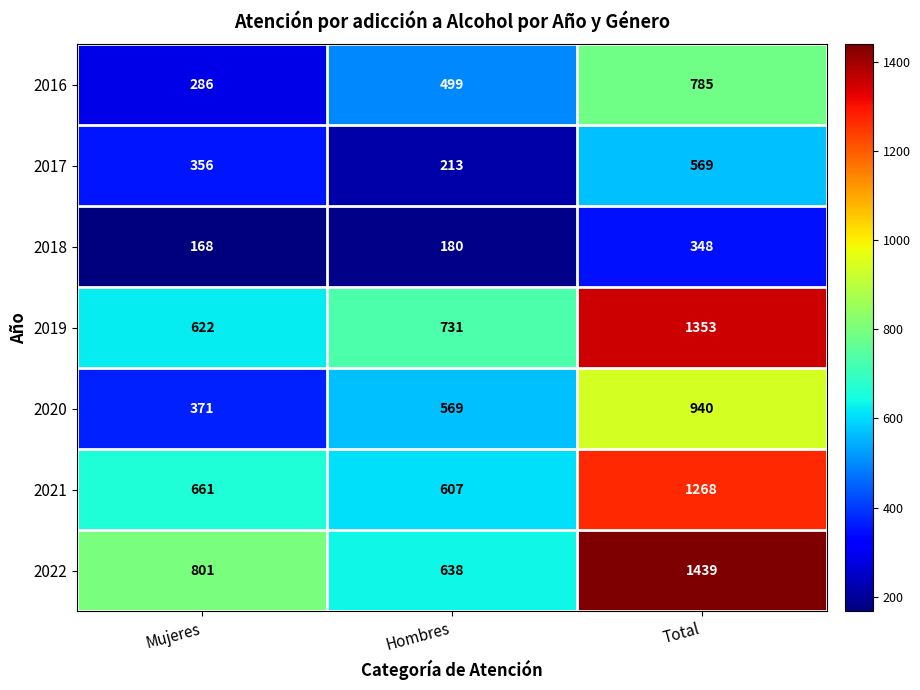

Count the number of categories in the chart.

3